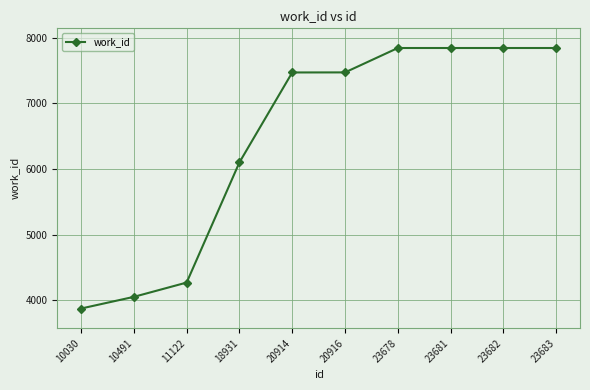

The value at 23681 is 4260. True or false?

False